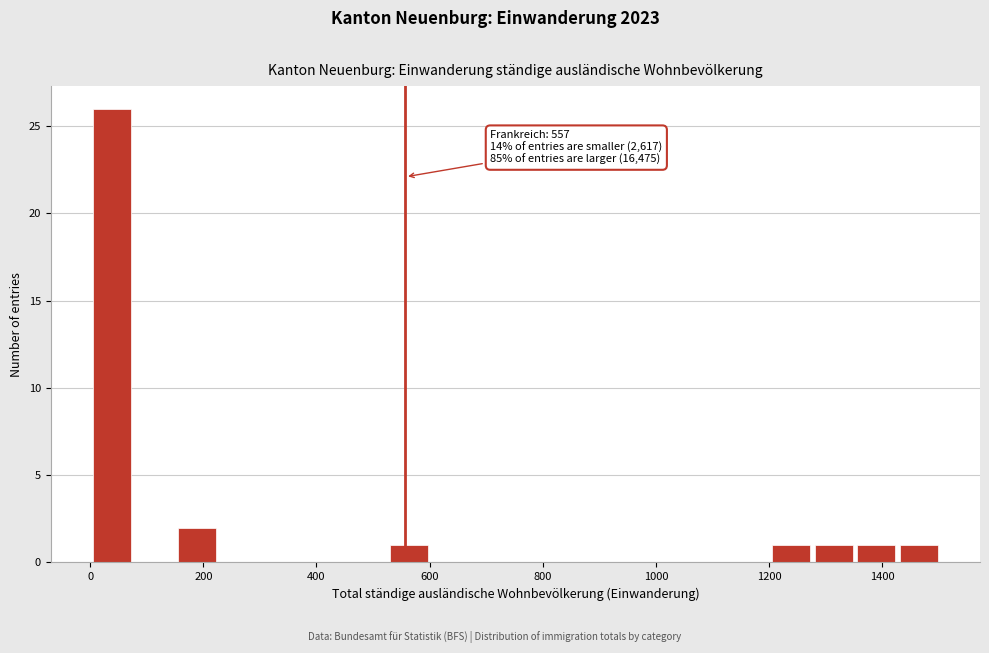

Around what value on the x-axis is the tallest bar? Give the approximate position of its centre, as read against the axis.

40